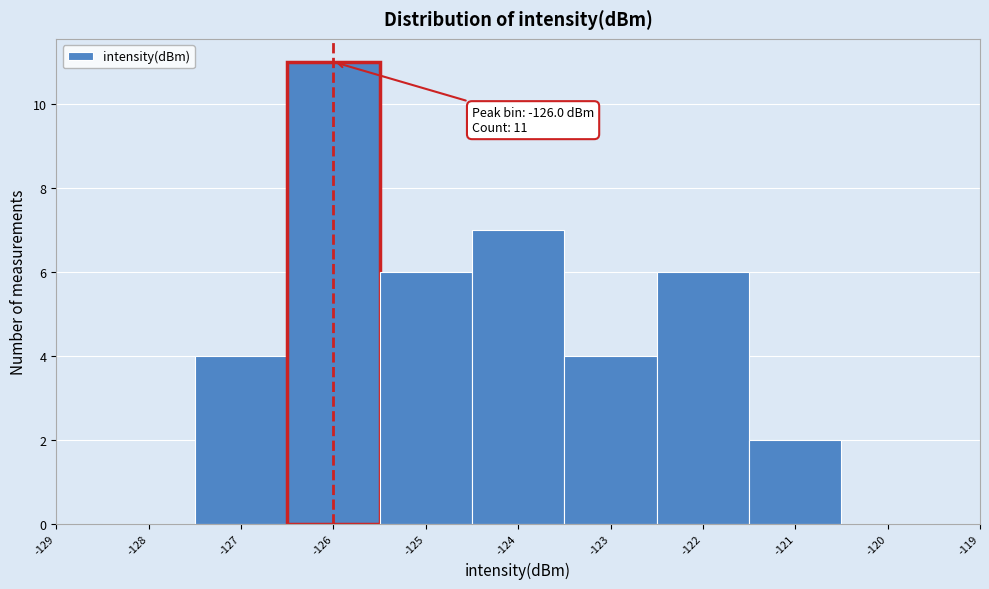

Over which range of the x-axis is the bar tallest?

-126.5 to -125.5